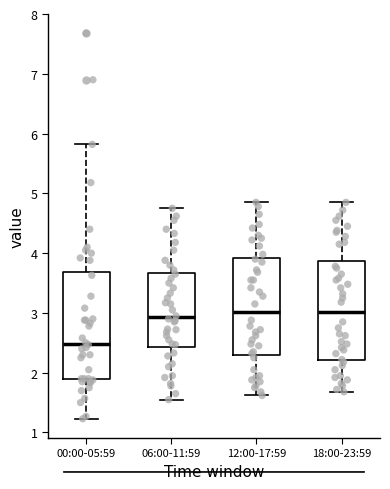

Comparing the boxes themselves (not the whiskers), which one is the tallest?

00:00-05:59